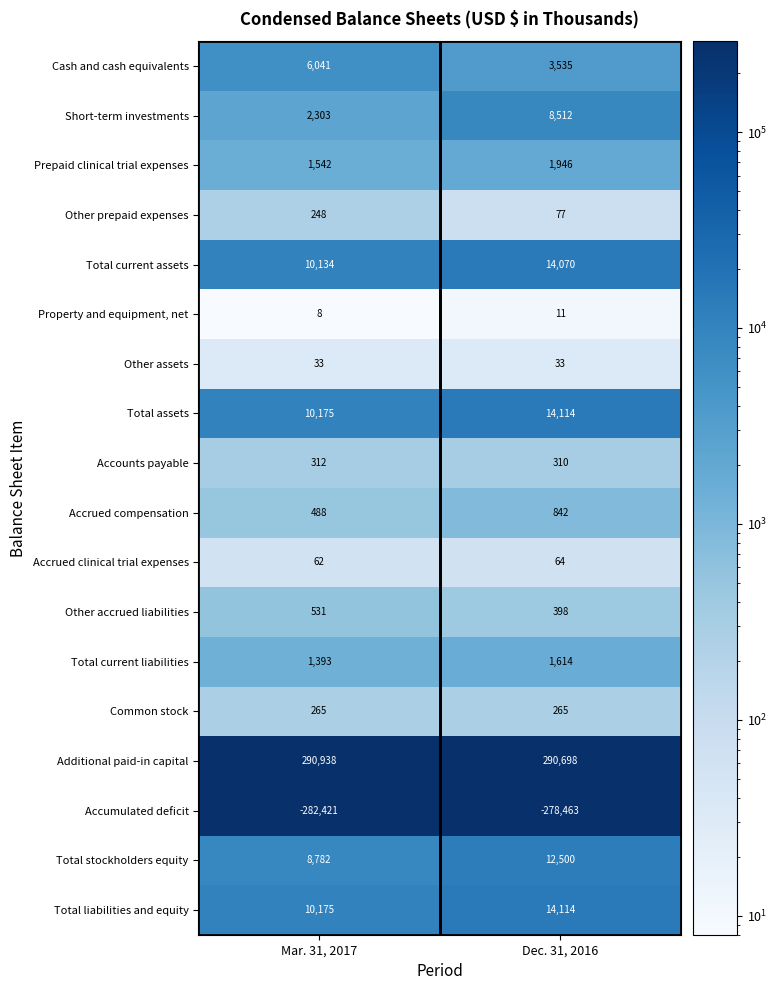

At how many categories does at least one series exceed 235009?

2